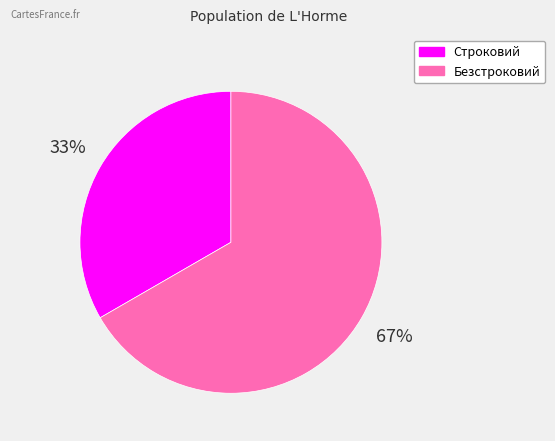

To the nearest percent, what portion does Безстроковий represent?

67%